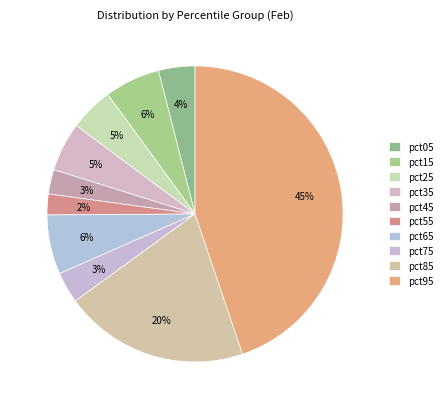

Is the sum of pct45 and pct35 greater than half?

No